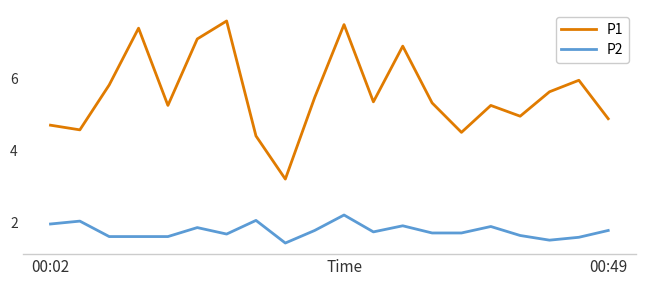

What is the difference between the maximum and minimum values in the P2 series?

0.8